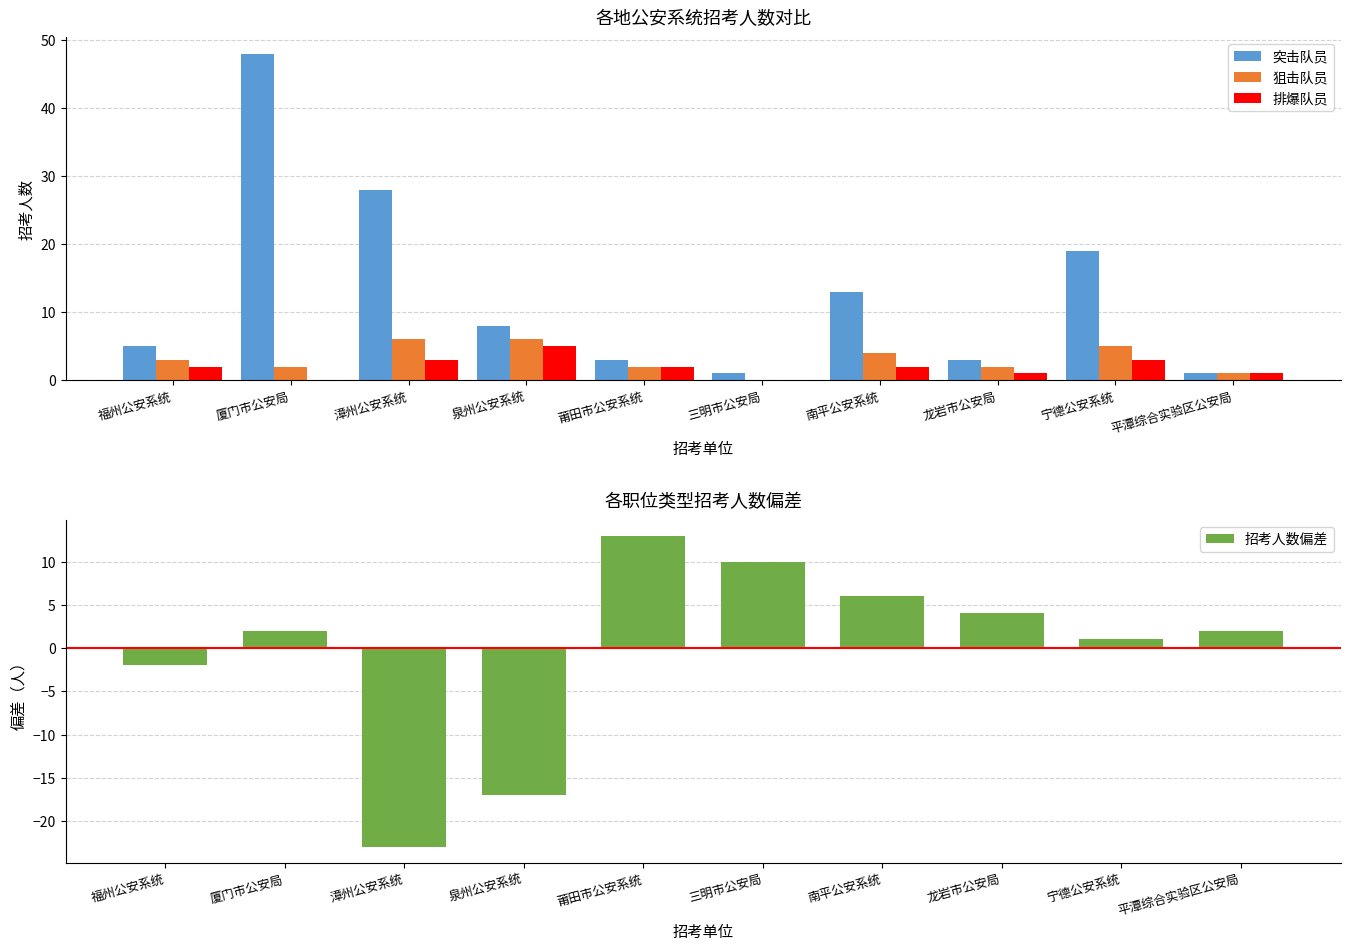

What is the label of the 3rd bar from the left?

漳州公安系统